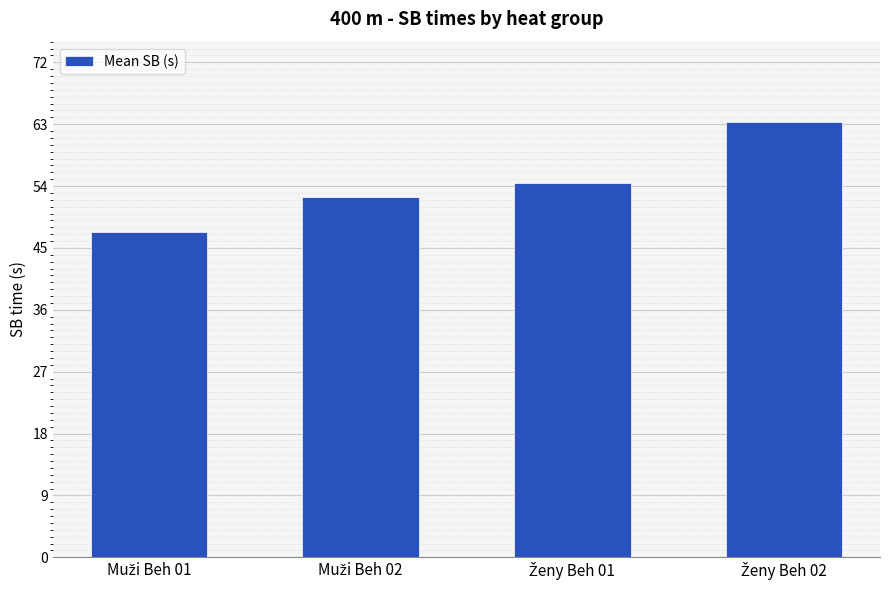

What is the difference between the maximum and minimum values?

16.0